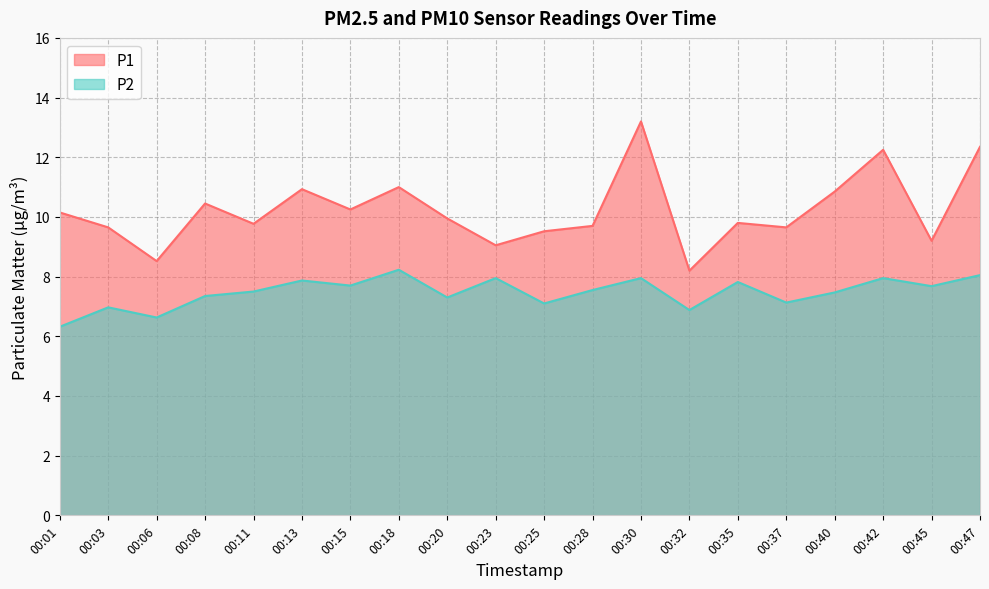

Is it true that P2 equals 7.3 at 00:08?

True